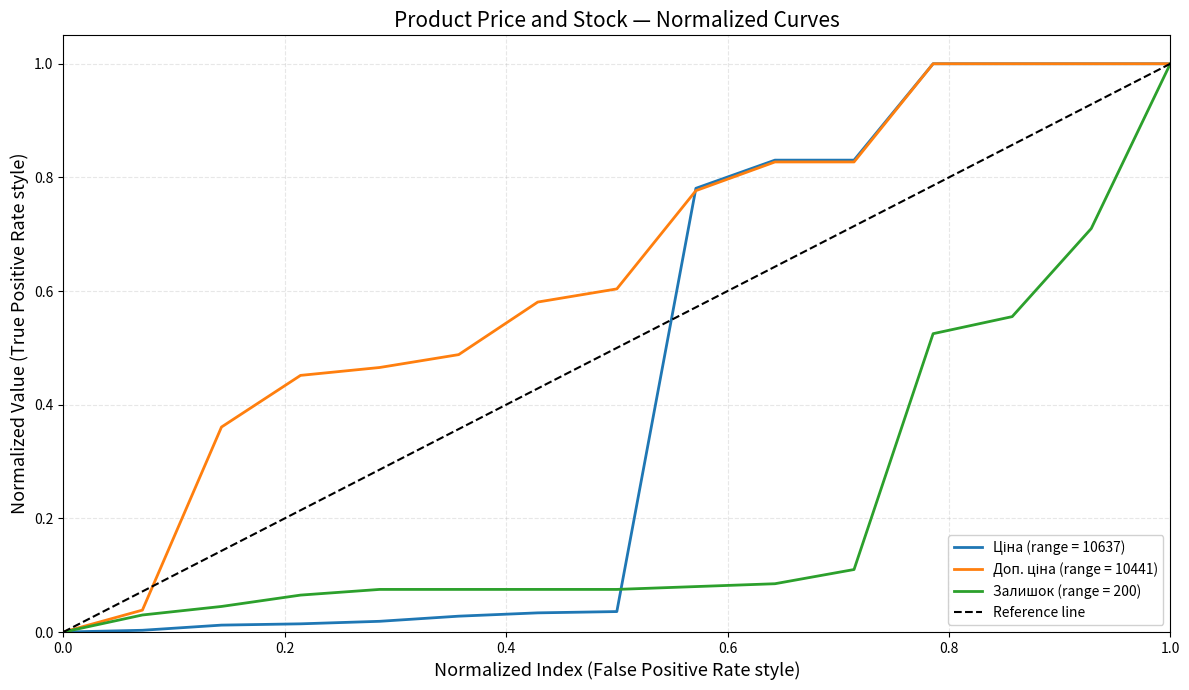

The value at 0.0 is 0. True or false?

True